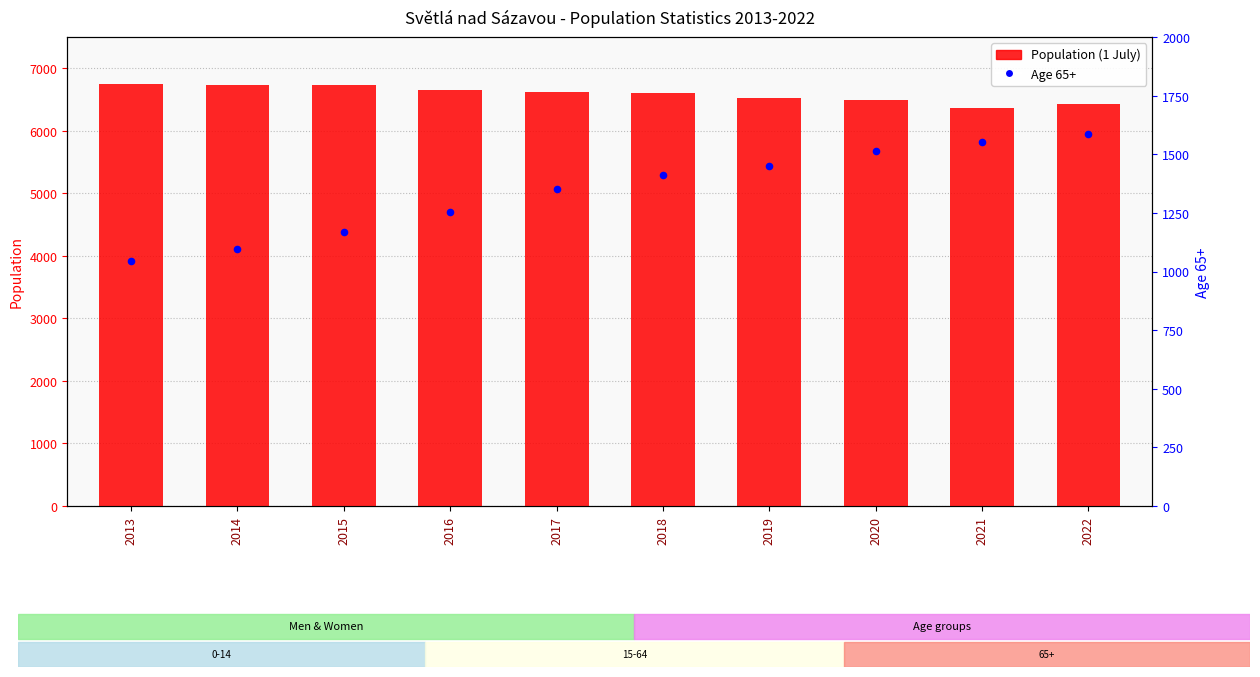

At how many categories does at least one series exceed 1745?

10